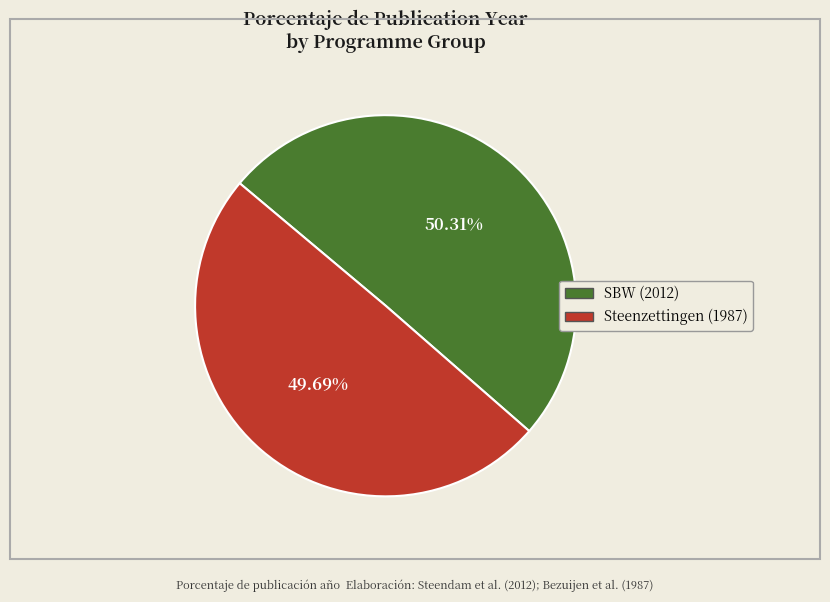

Is the sum of SBW (2012) and Steenzettingen (1987) greater than half?

Yes